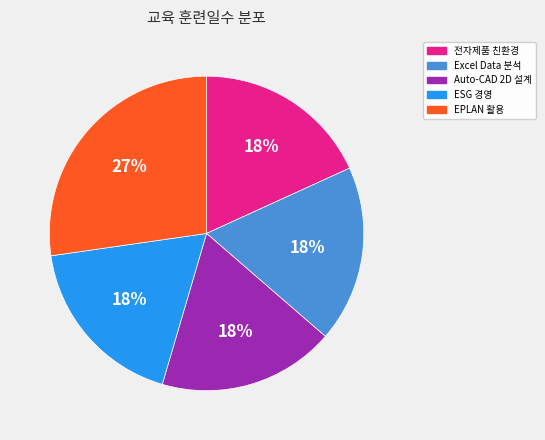

Between EPLAN 활용 and ESG 경영, which is larger?

EPLAN 활용